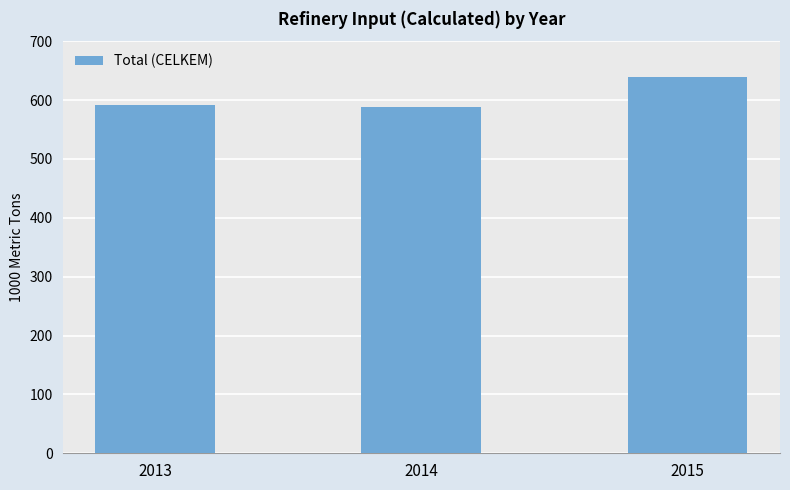

What is the greatest value displayed?

639